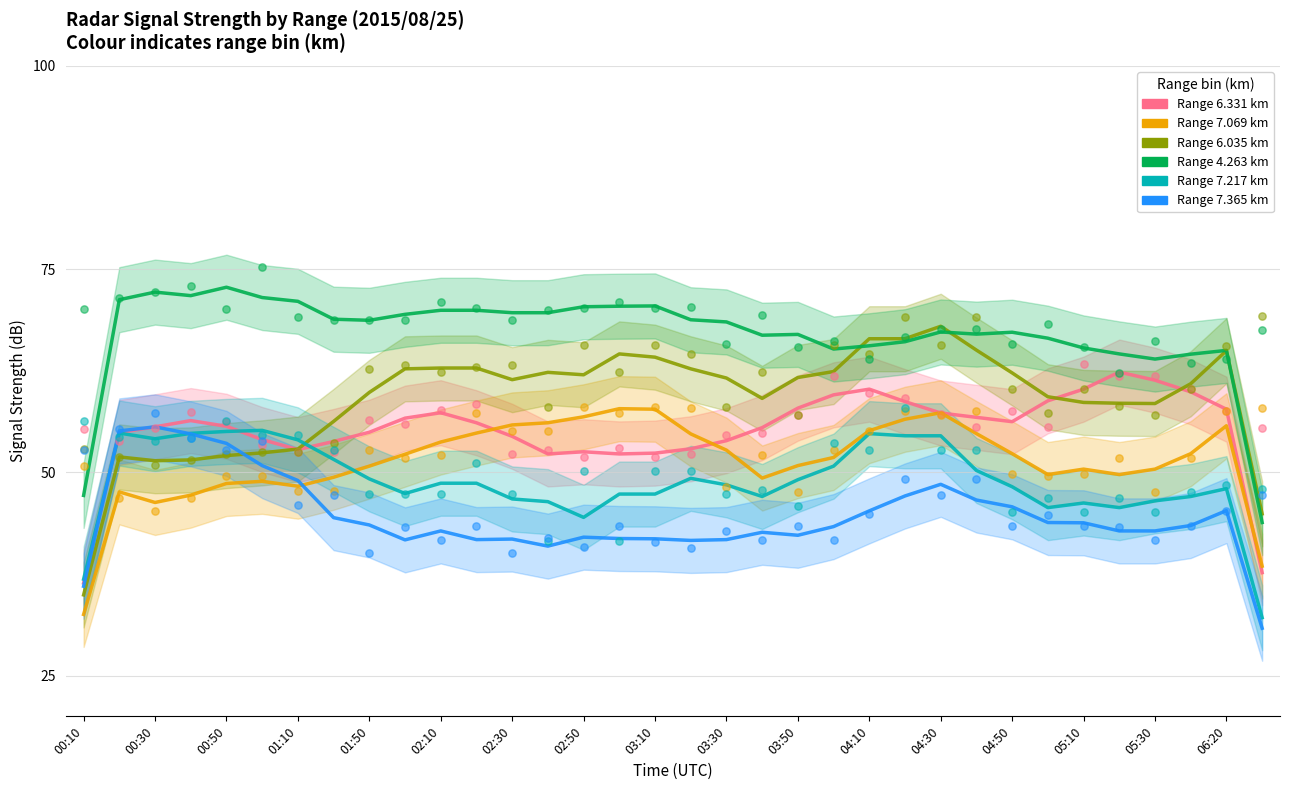

What are all the series names shown in the legend?

  6.331,   7.069,   6.035,   4.263,   7.217,   7.365